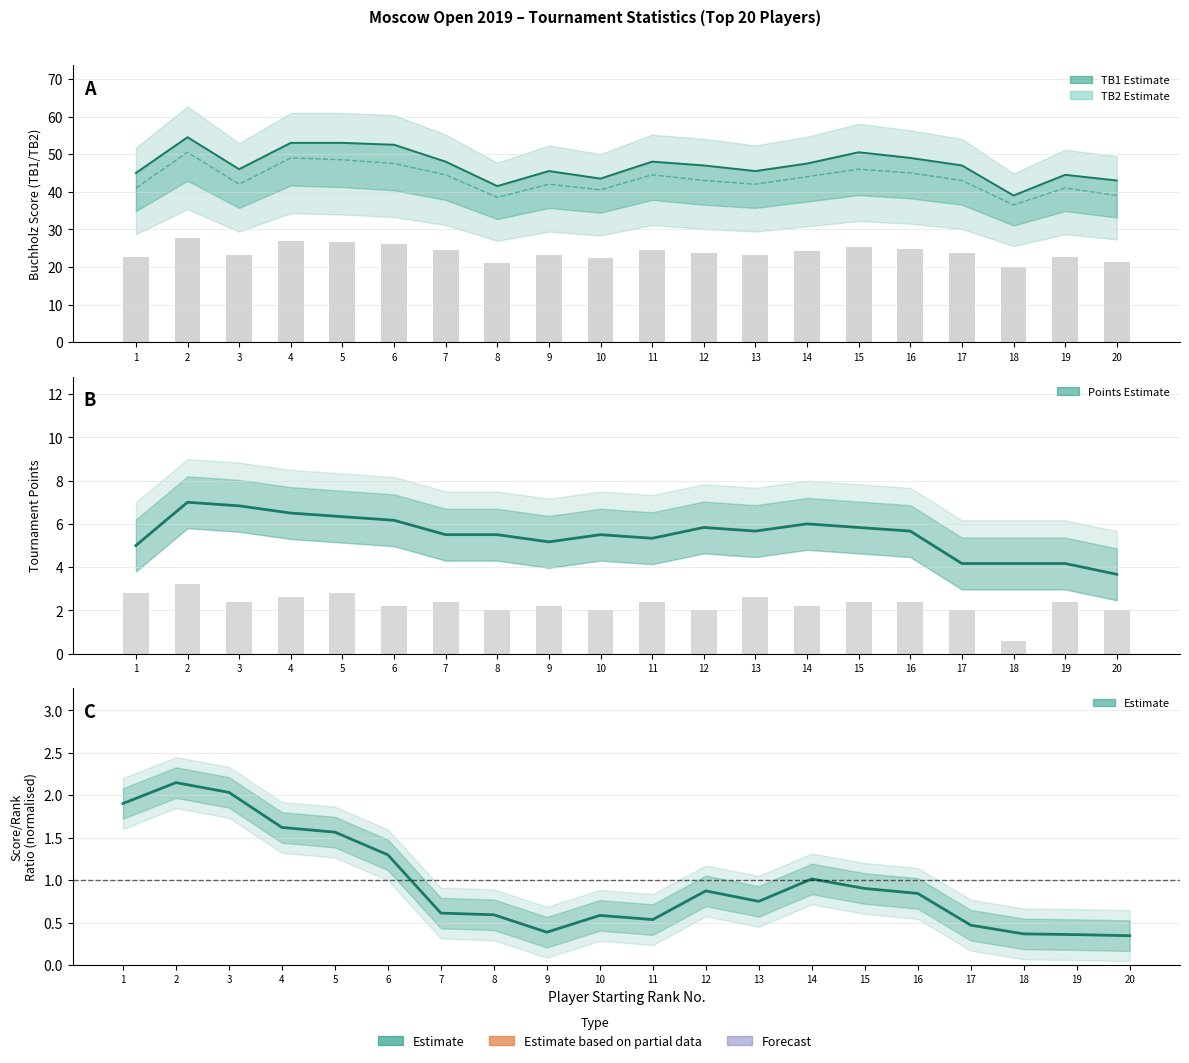

What is the sum of the TB1 (Estimate) values at 16 and 19?

93.5